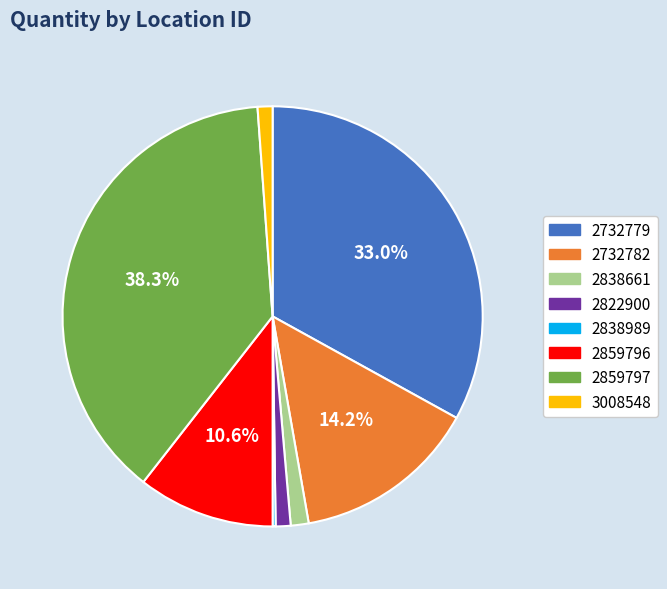

Between 2732779 and 2822900, which is larger?

2732779